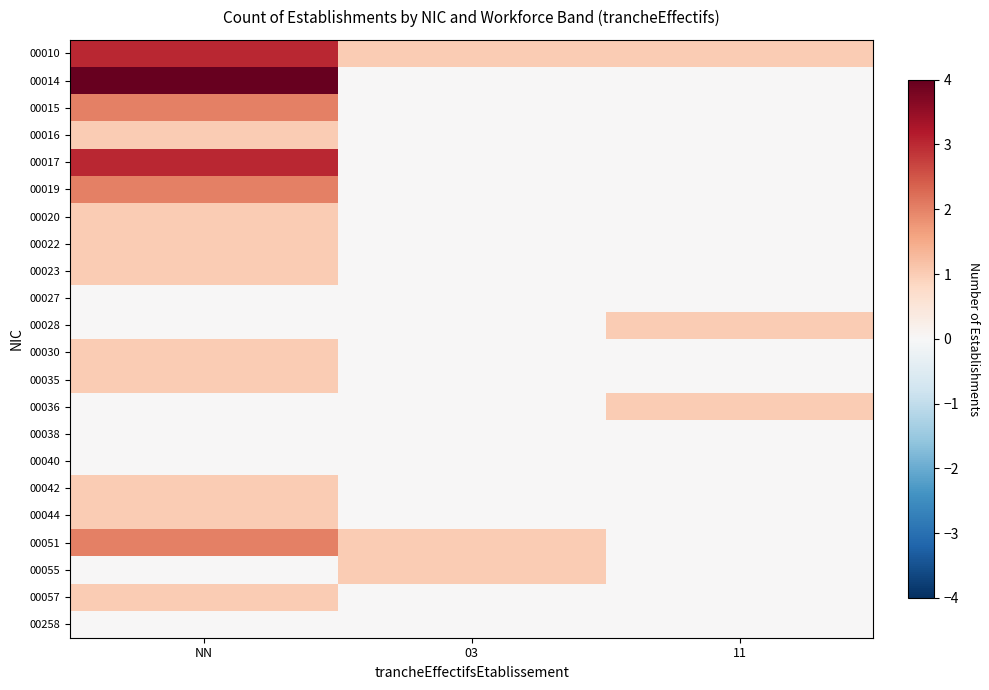

Reading left to right, list all the values displayed in this chart.

00010: NN=3	03=1	11=1
00014: NN=4	03=0	11=0
00015: NN=2	03=0	11=0
00016: NN=1	03=0	11=0
00017: NN=3	03=0	11=0
00019: NN=2	03=0	11=0
00020: NN=1	03=0	11=0
00022: NN=1	03=0	11=0
00023: NN=1	03=0	11=0
00027: NN=0	03=0	11=0
00028: NN=0	03=0	11=1
00030: NN=1	03=0	11=0
00035: NN=1	03=0	11=0
00036: NN=0	03=0	11=1
00038: NN=0	03=0	11=0
00040: NN=0	03=0	11=0
00042: NN=1	03=0	11=0
00044: NN=1	03=0	11=0
00051: NN=2	03=1	11=0
00055: NN=0	03=1	11=0
00057: NN=1	03=0	11=0
00258: NN=0	03=0	11=0